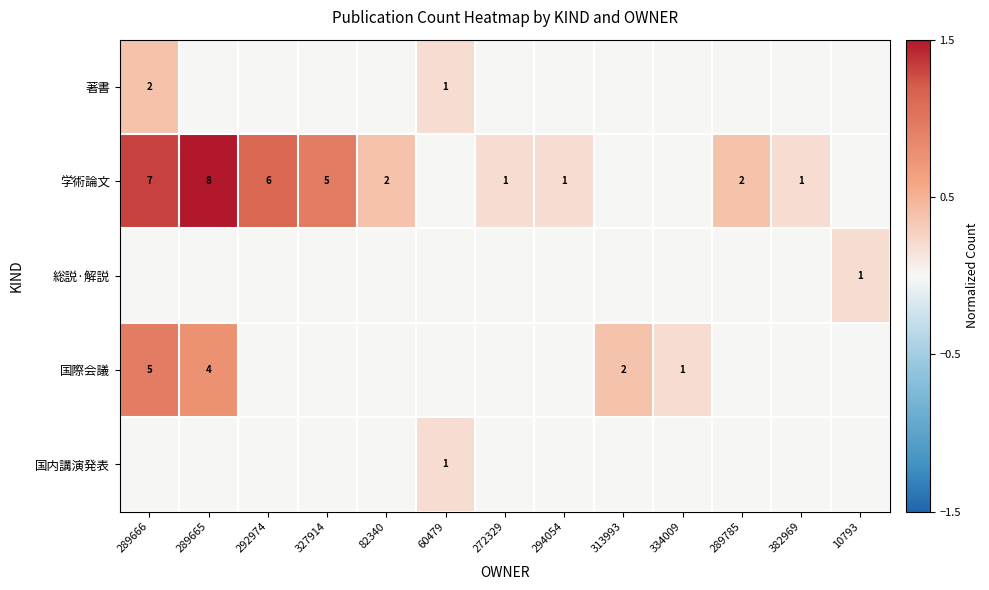

Between 334009 and 10793, which is larger?

334009